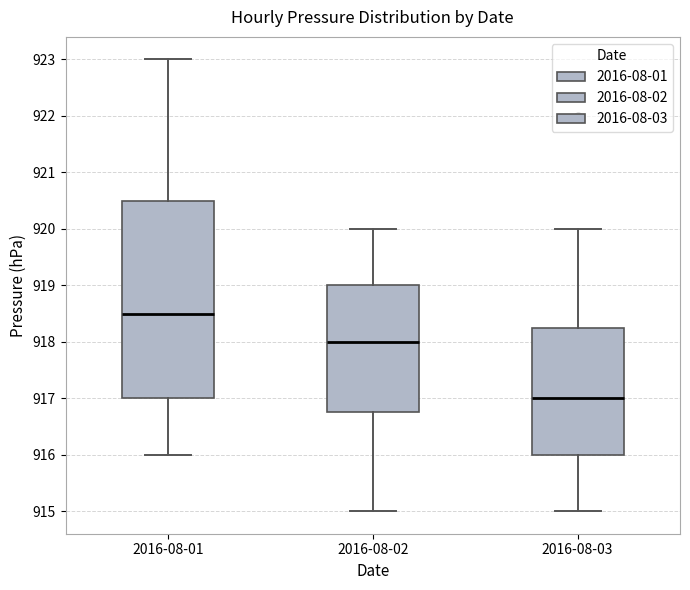

Which box has the highest median line?

2016-08-01